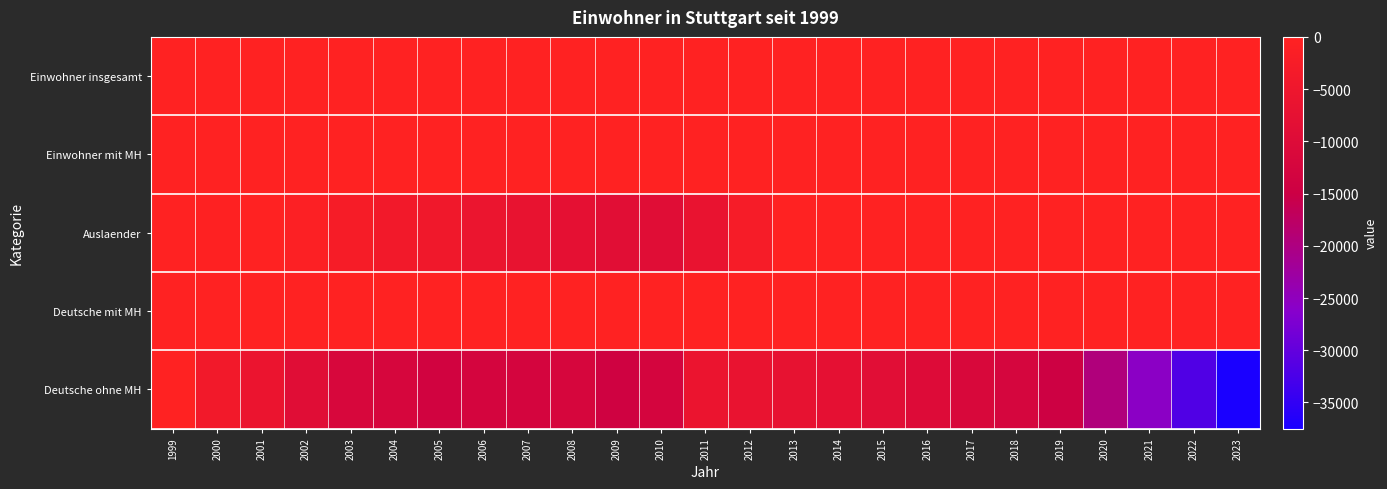

What is the difference between the highest and lowest values at 2000?

8764